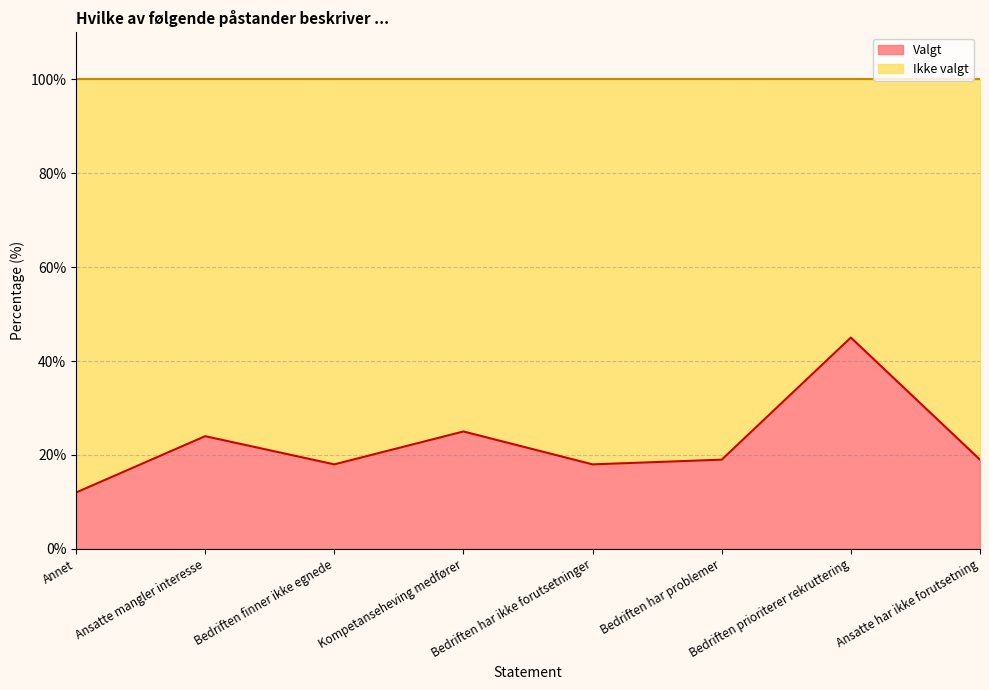

Is it true that the value at Kompetanseheving medfører is 25?

True